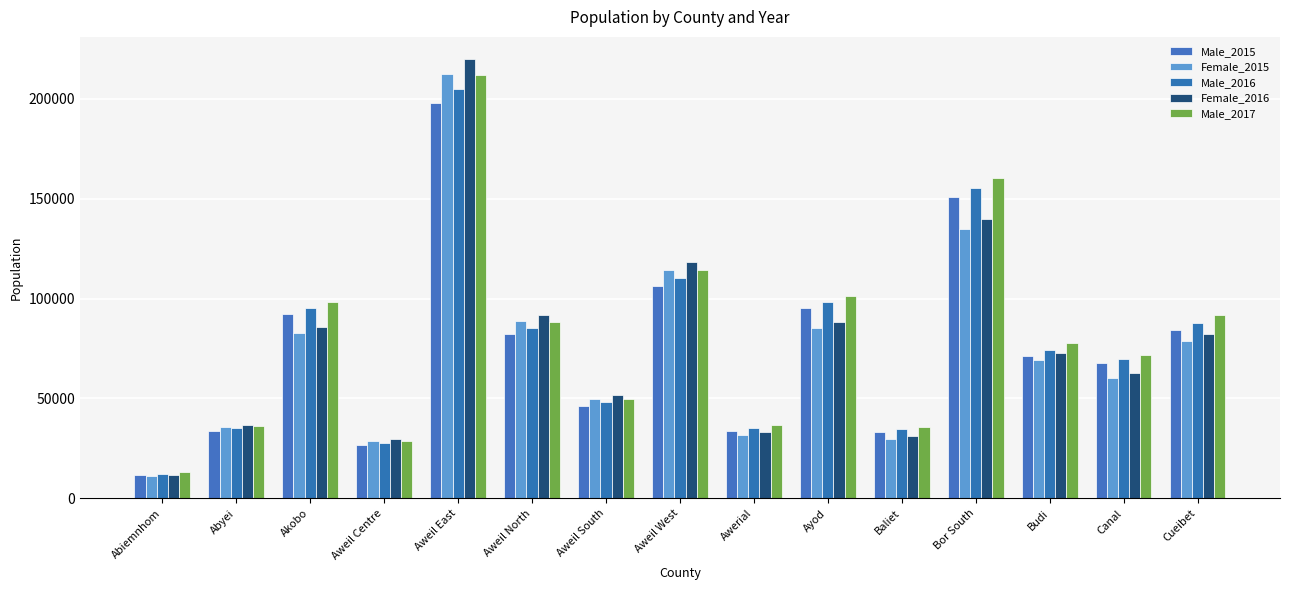

At which label is Male_2017 closest to 112588?

Aweil West